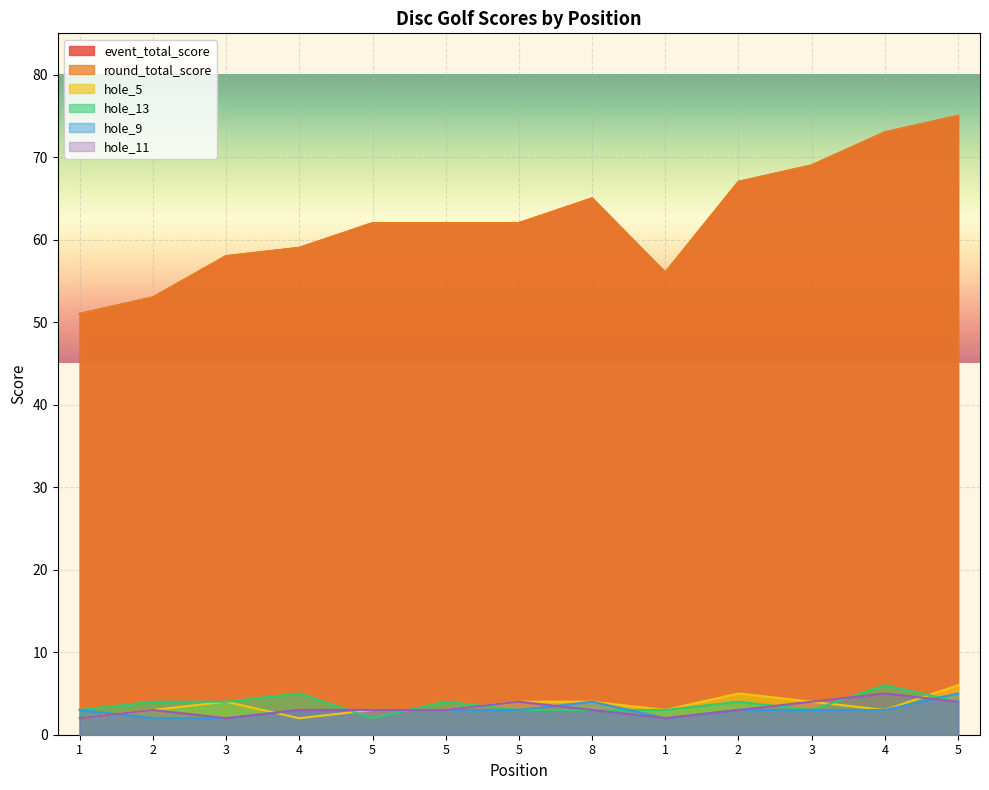

How many interior local peaks does the hole_9 series have?

1